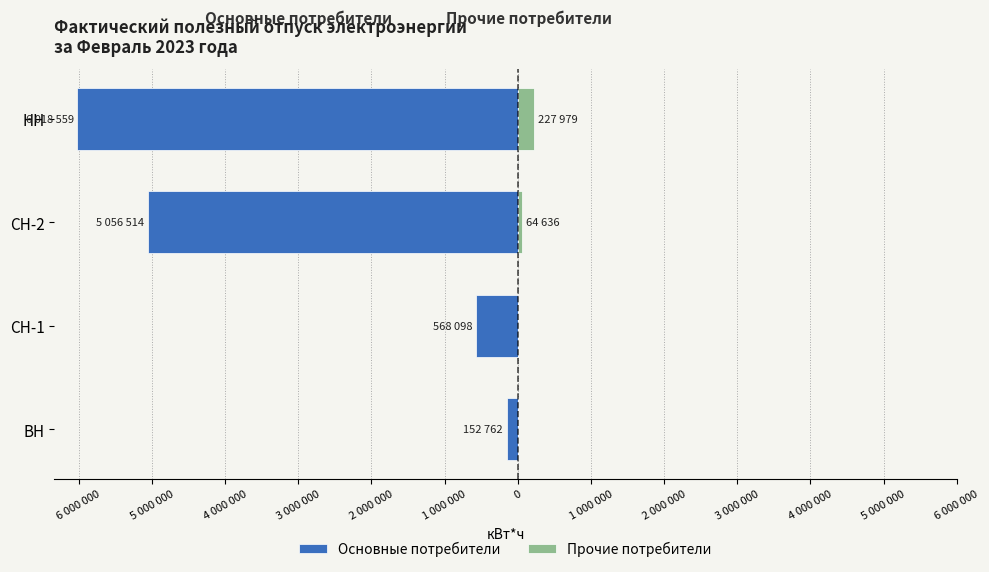

Which series changed the most between ВН and СН-2?

Основные потребители